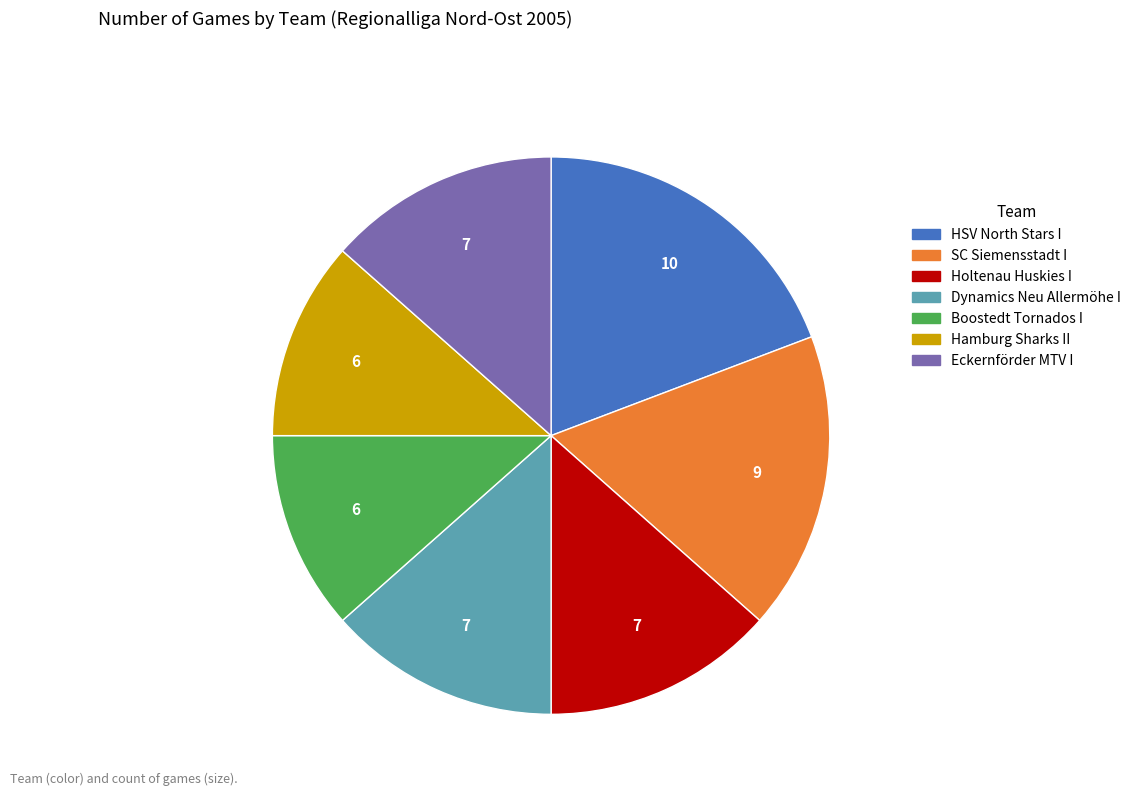

Which has a higher value, Boostedt Tornados I or HSV North Stars I?

HSV North Stars I